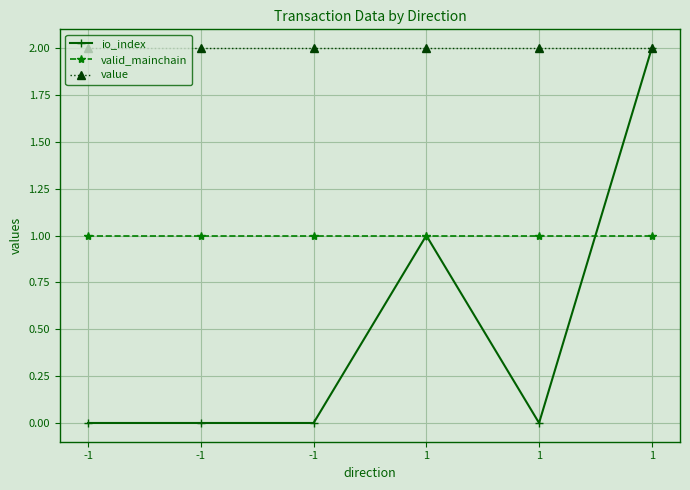

Reading left to right, list all the values displayed in this chart.

io_index: 0.0	0.0	0.0	1.0	0.0	2.0
valid_mainchain: 1.0	1.0	1.0	1.0	1.0	1.0
value: 2.0	2.0	2.0	2.0	2.0	2.0